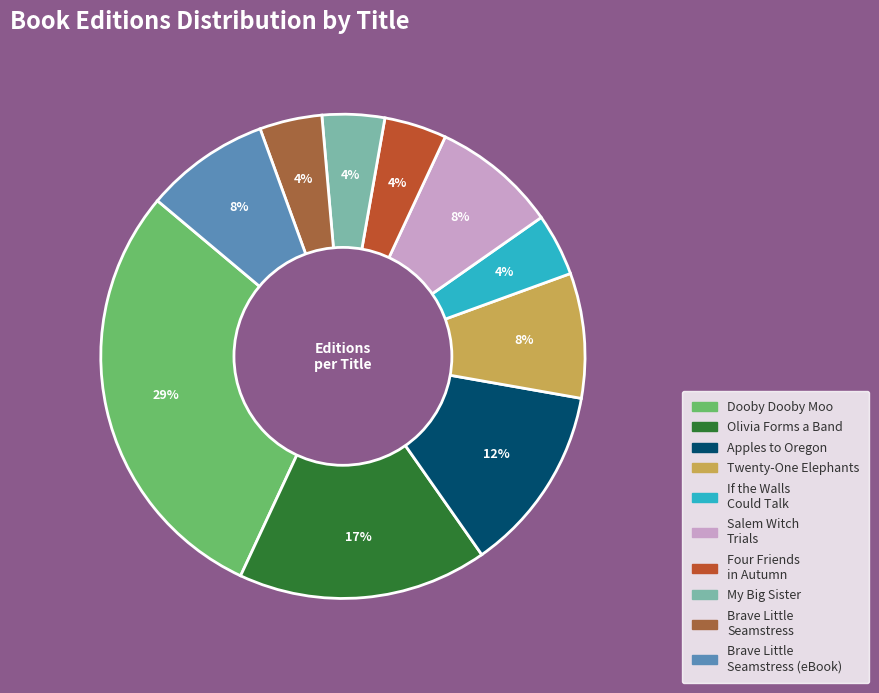

What is the largest slice in the pie chart?

Dooby Dooby Moo